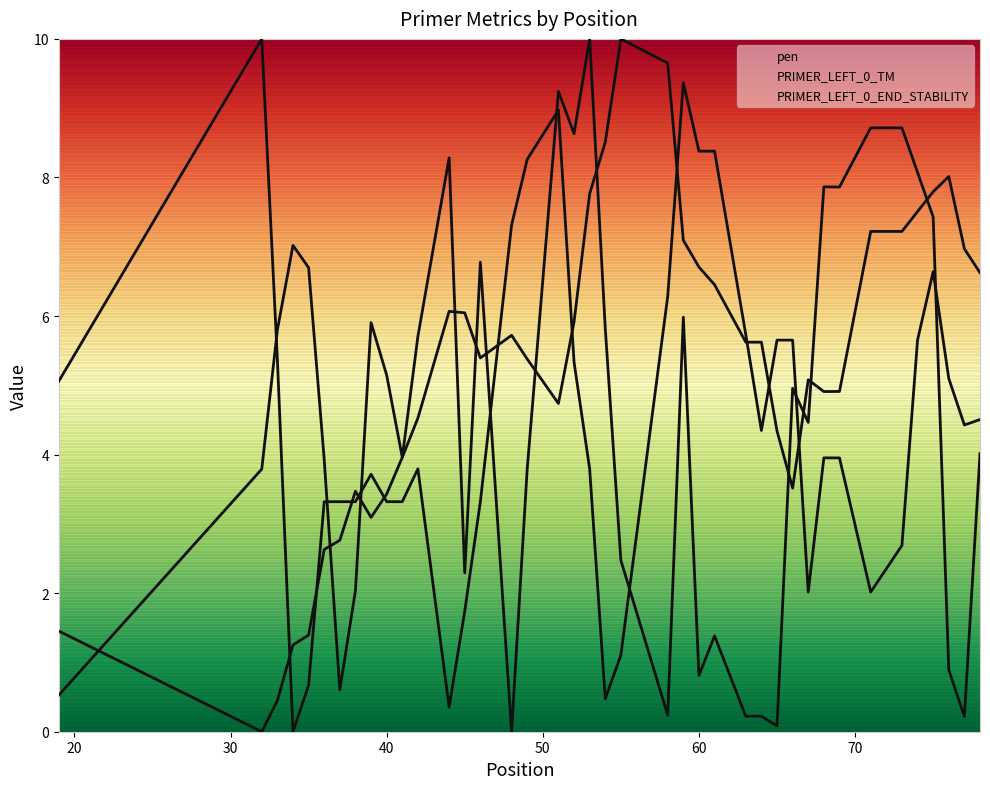

True or false: PRIMER_LEFT_0_END_STABILITY has more than 1 interior local peaks.

True